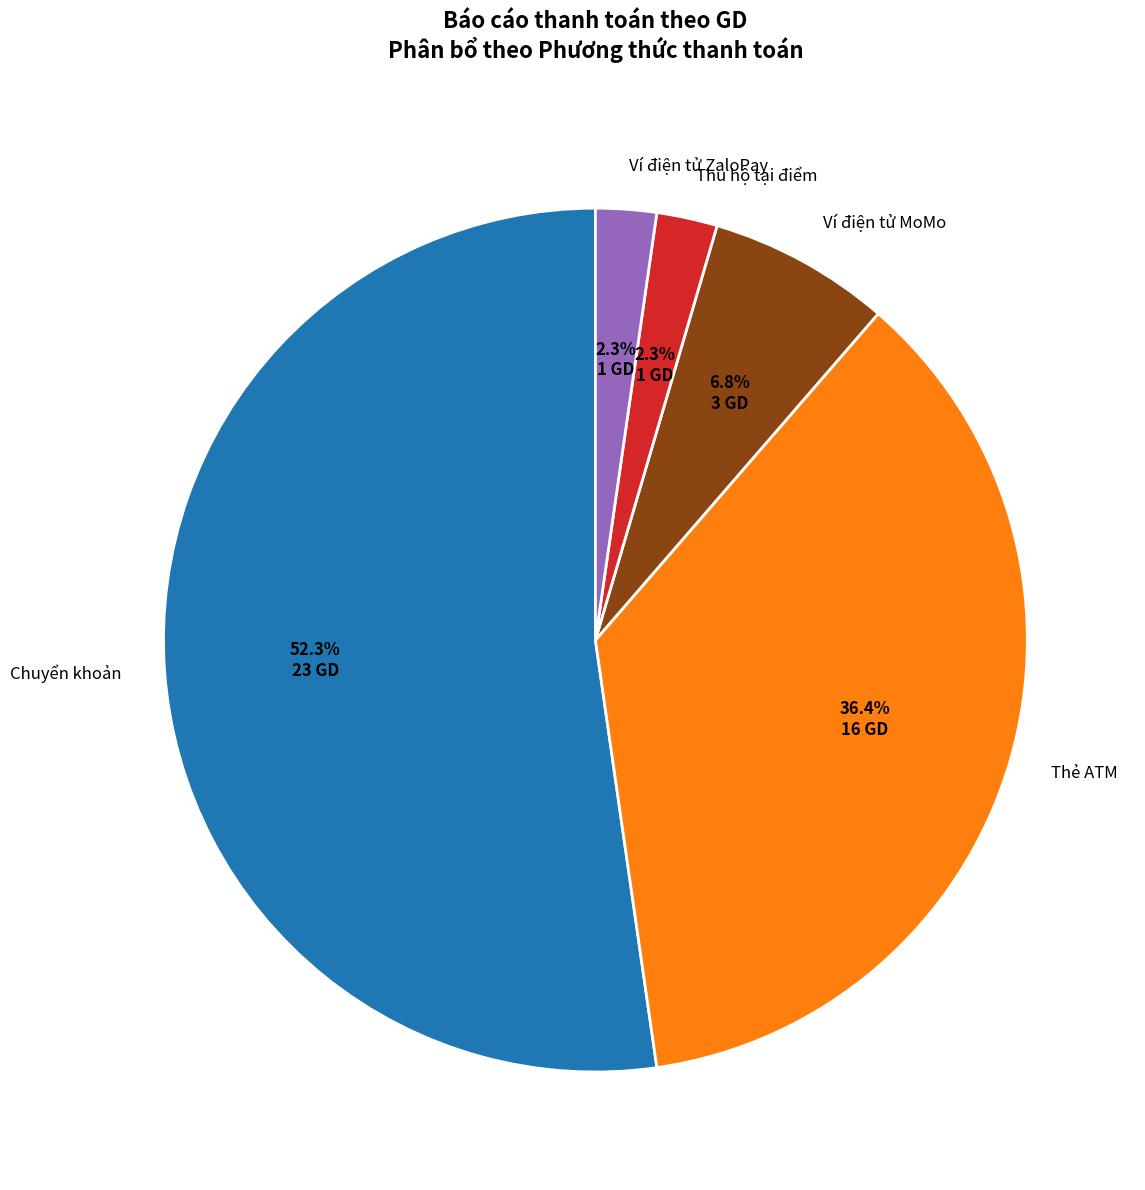

To the nearest percent, what is the average slice percentage?

20%